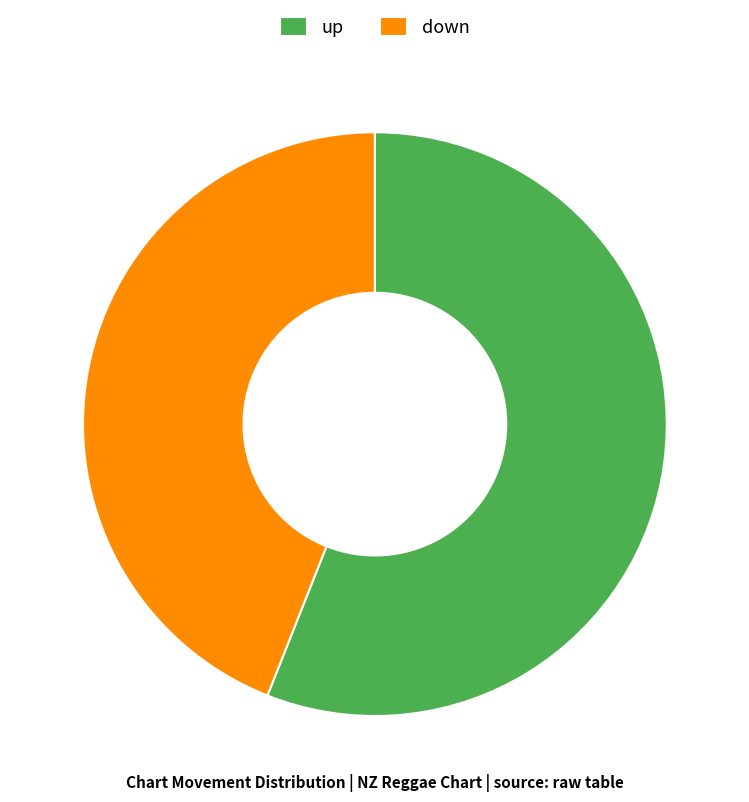

Do down and up together represent more than half of the pie?

Yes